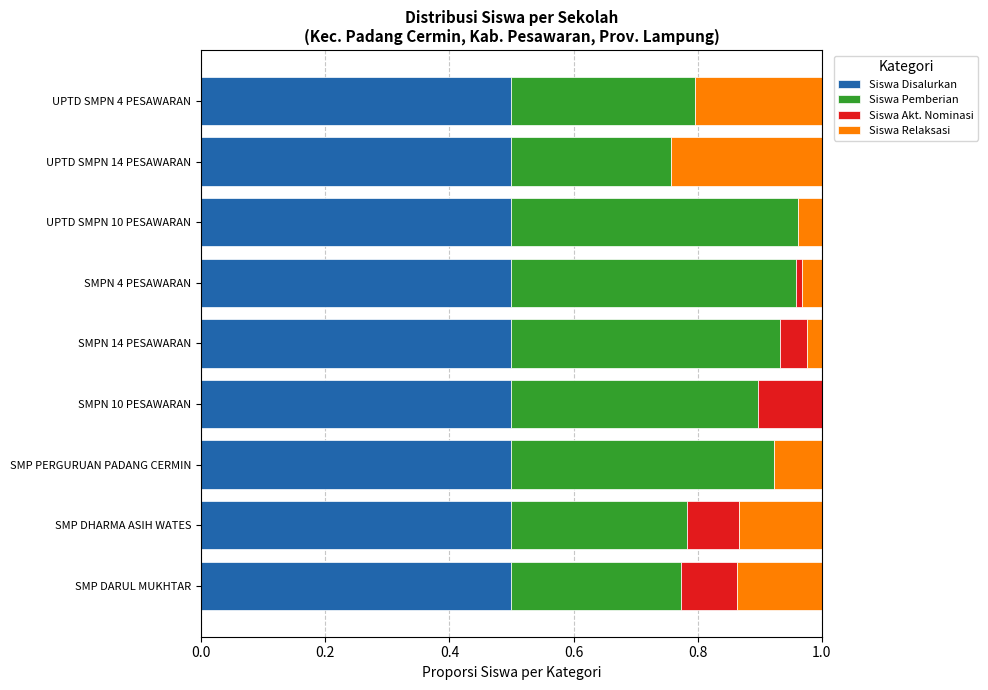

What is the total value across all series at UPTD SMPN 10 PESAWARAN?

1.0